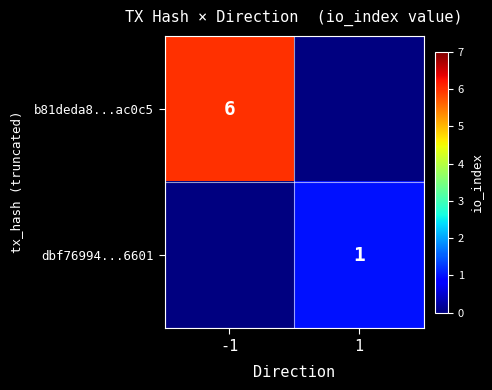

Between 1 and -1, which is larger?

-1